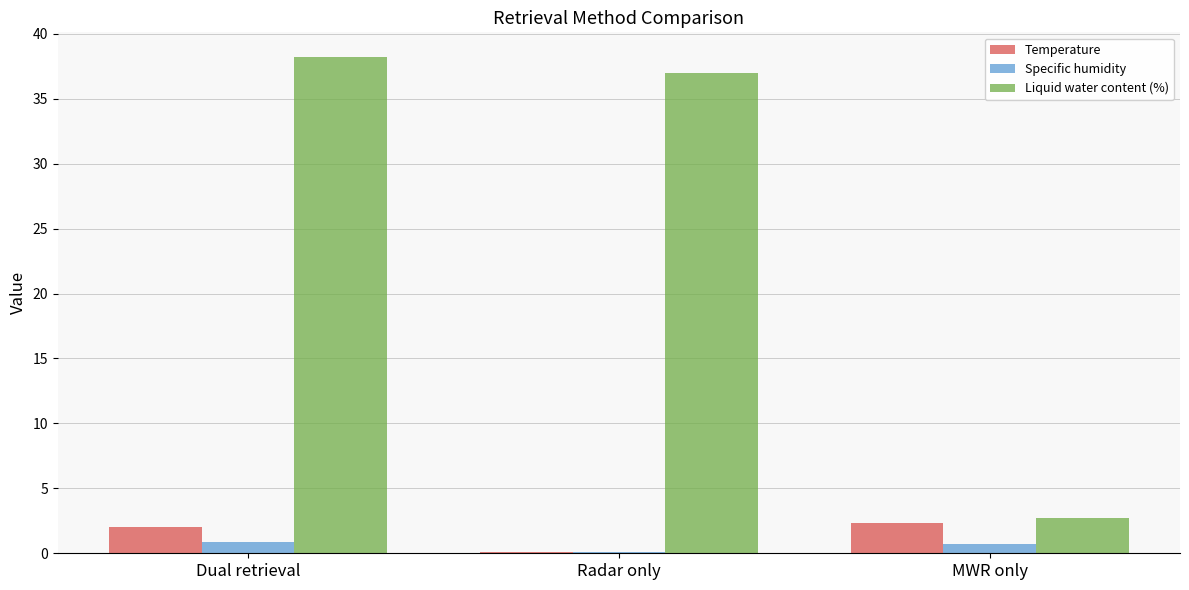

What is the approximate value of Liquid water content (%) at Dual retrieval?

38.2